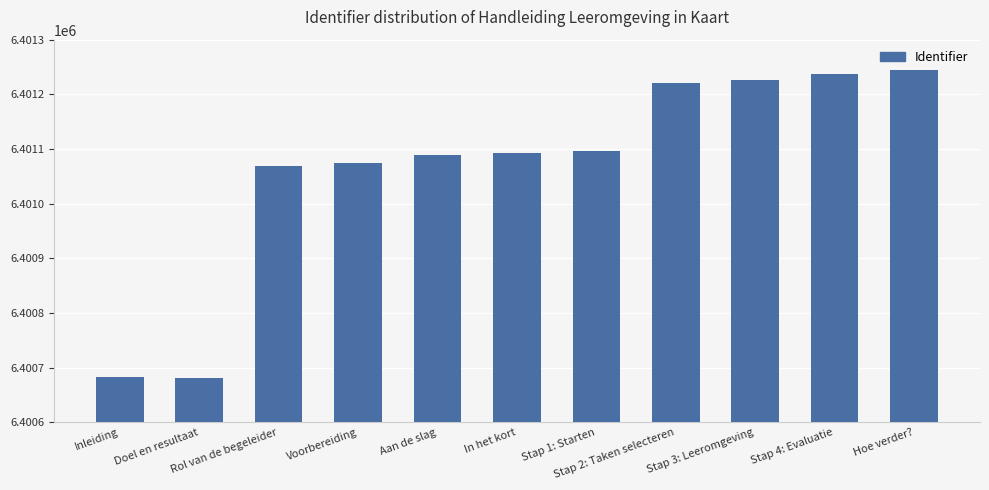

Is it true that the value at Rol van de begeleider is 6401069?

True